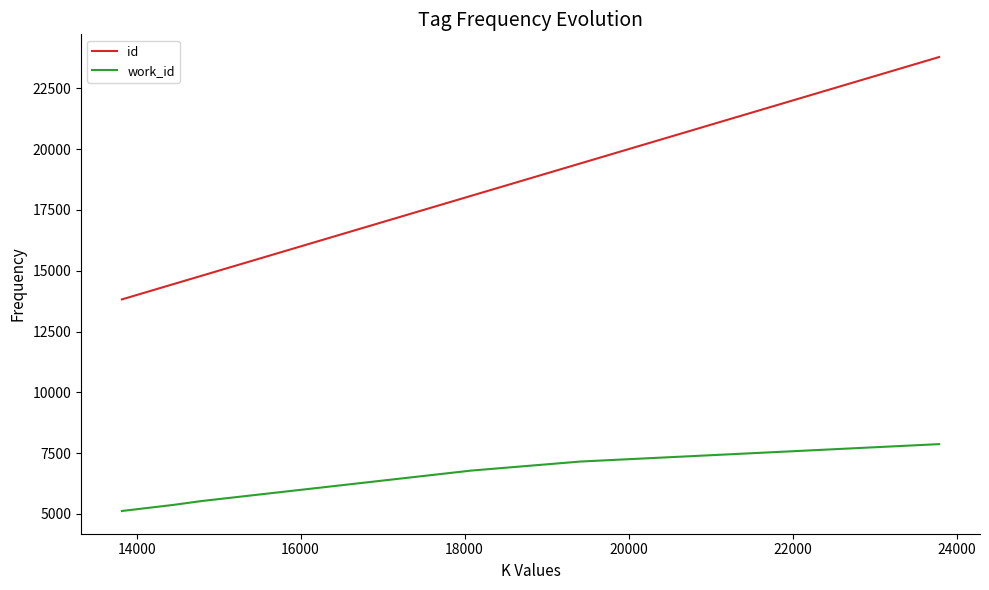

True or false: work_id and id cross at least once.

False